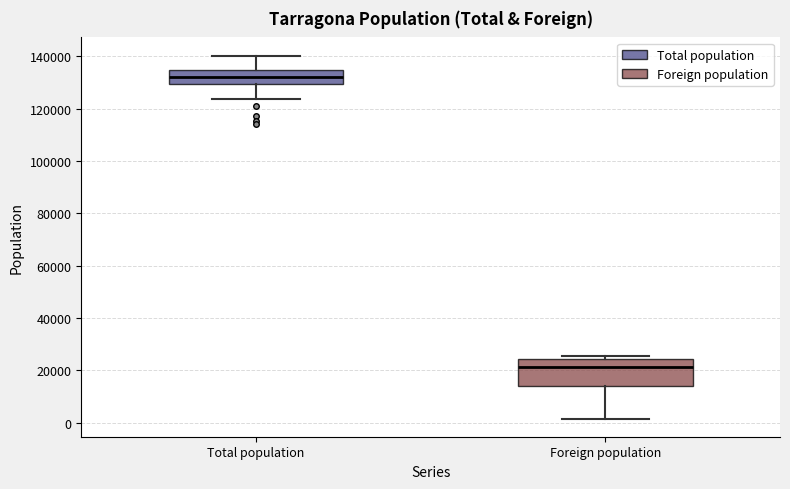

Which box is the tallest, from its lower edge to its upper edge?

Foreign population